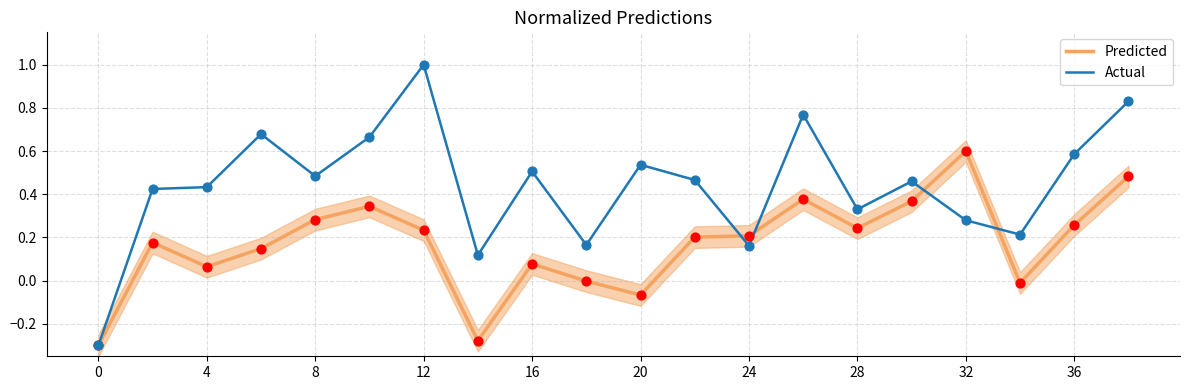

At how many categories does at least one series exceed 0?

19